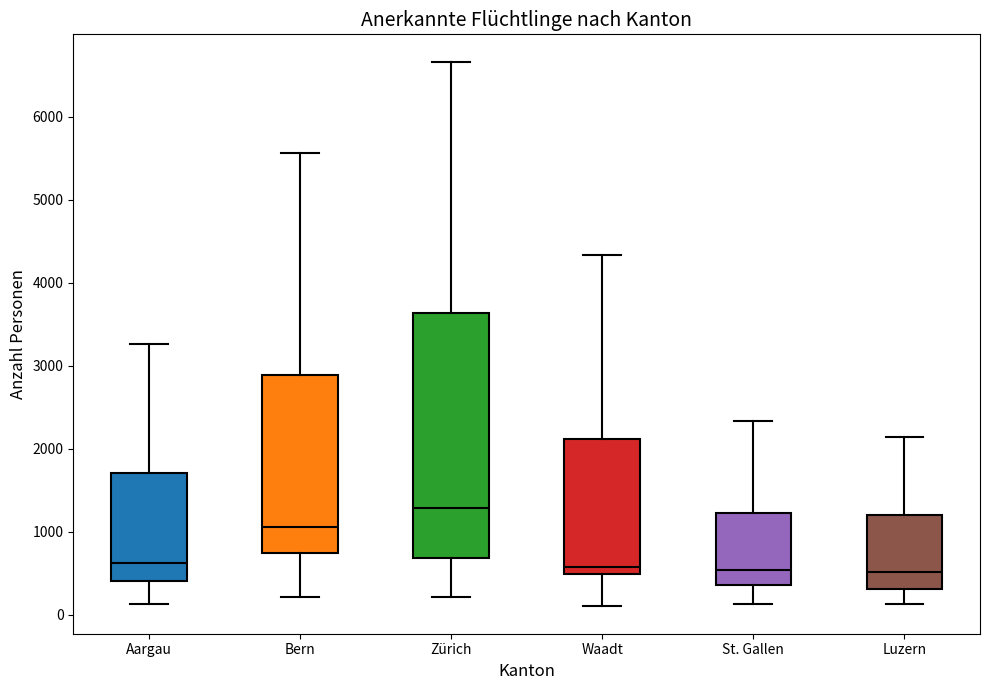

Where is the lower edge of the box for Luzern on the y-axis? The values are not printed on the chart, so give them approximately, as read against the axis.

300